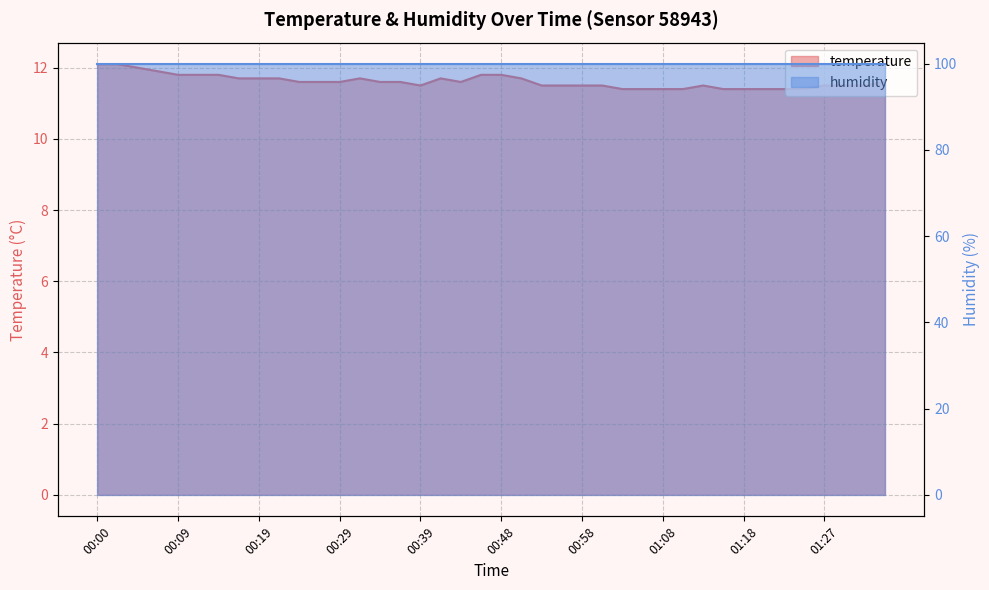

What is the label of the 31st point from the left?

01:13